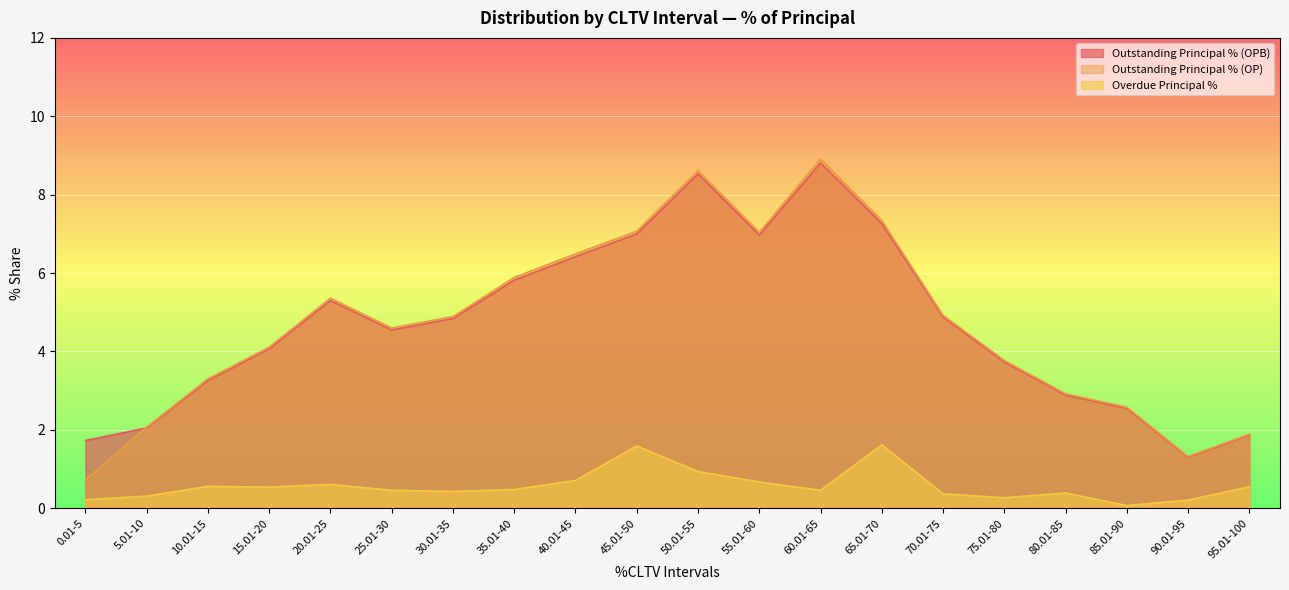

What is the total value across all series at 85.01-90?

5.2